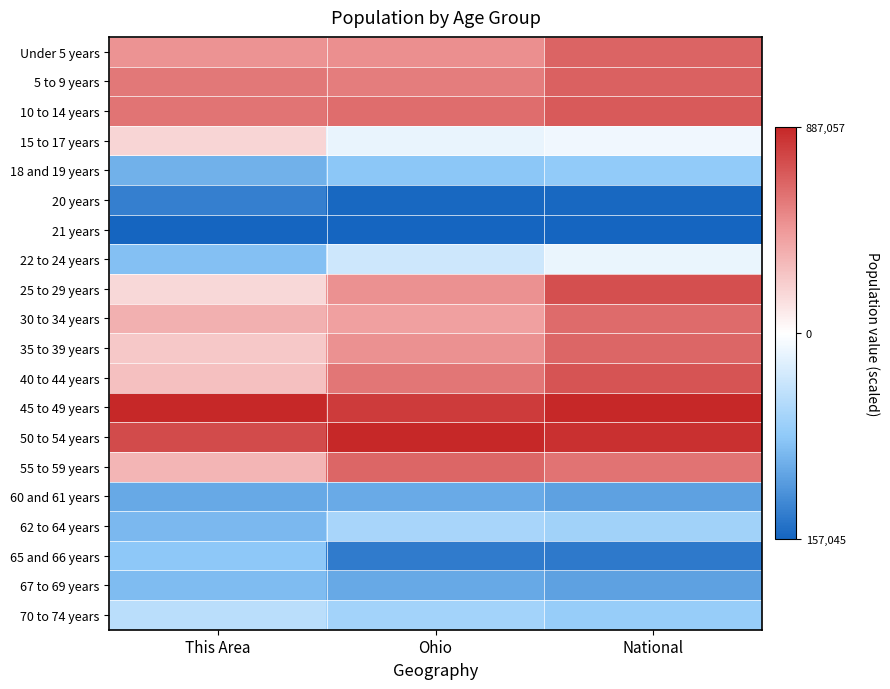

List the series in order of their peak value, lowest first.

21 years, 20 years, 60 and 61 years, 67 to 69 years, 65 and 66 years, 18 and 19 years, 62 to 64 years, 70 to 74 years, 22 to 24 years, 15 to 17 years, 30 to 34 years, 35 to 39 years, 55 to 59 years, Under 5 years, 5 to 9 years, 10 to 14 years, 40 to 44 years, 25 to 29 years, 45 to 49 years, 50 to 54 years